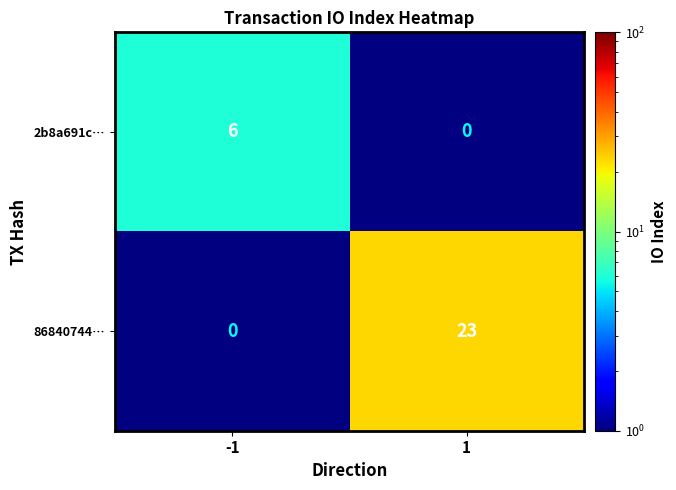

Is it true that 2b8a691c… equals 6 at -1?

True